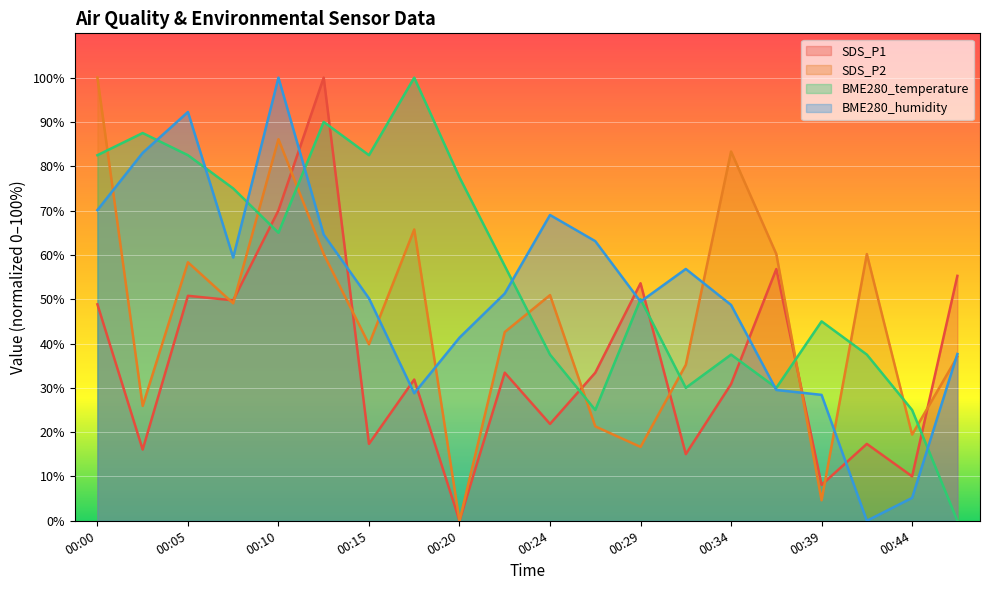

What is the difference between the maximum and minimum values in the BME280_humidity series?

100.0